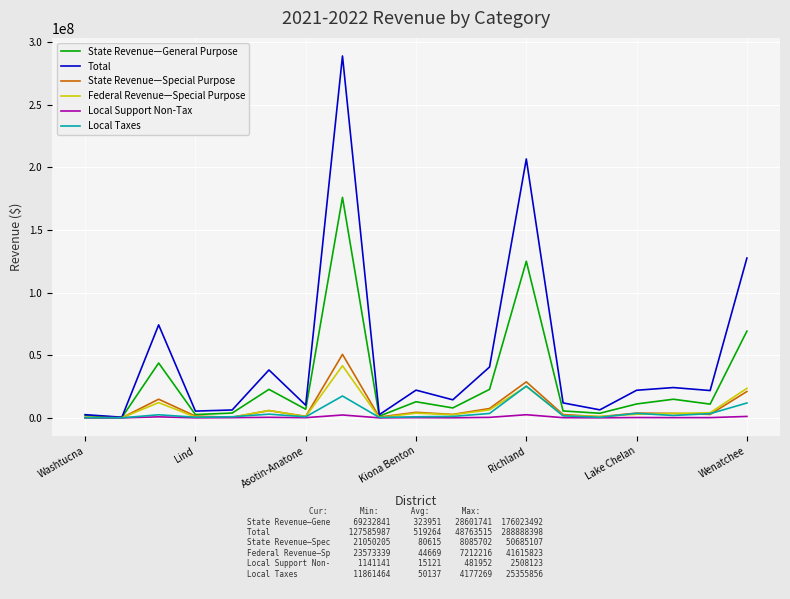

Which series has the largest total across all categories?

Total